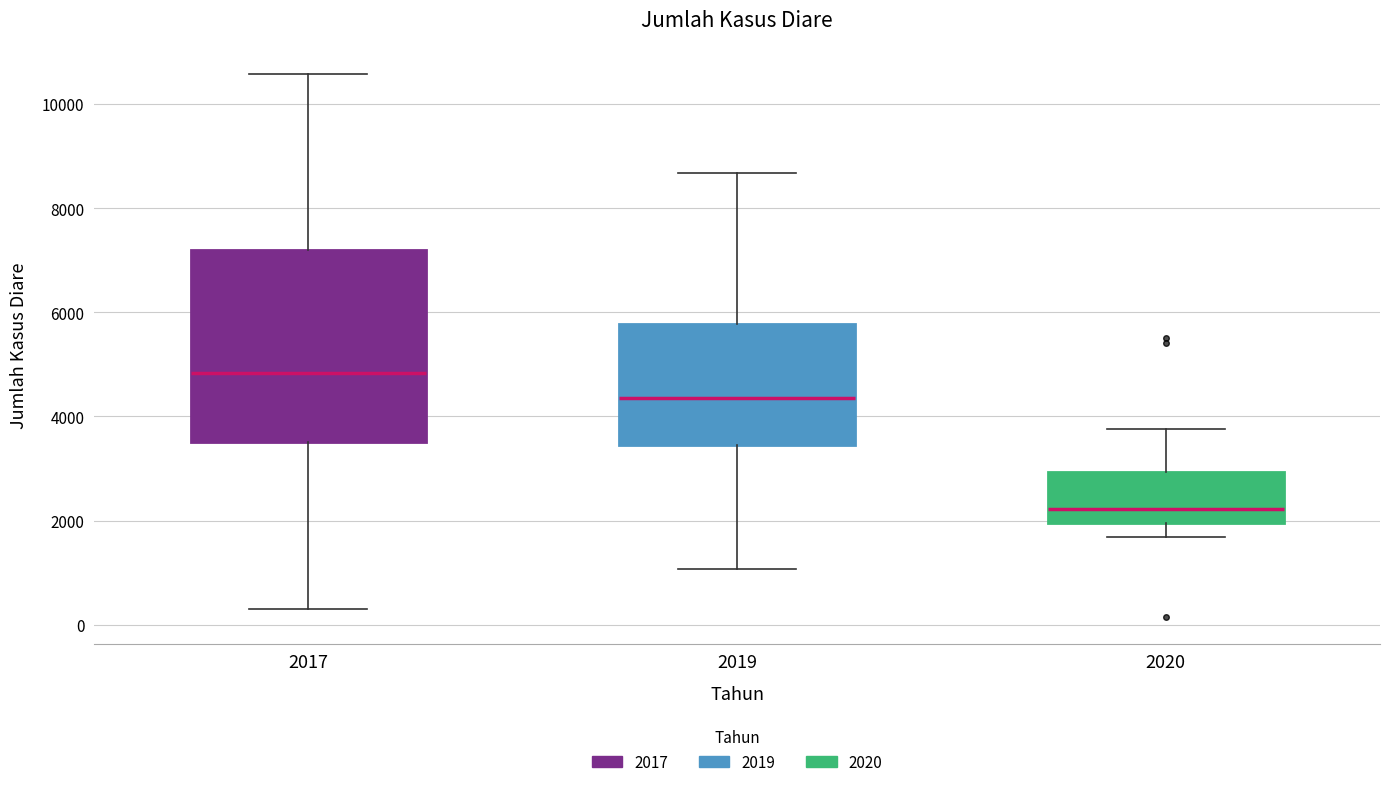

Where does the median line of the box at x = 2019 sit on the y-axis? The values are not printed on the chart, so give them approximately, as read against the axis.

4400